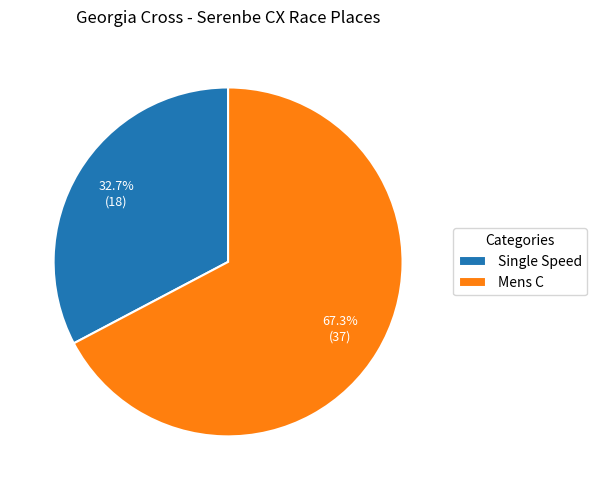

The Mens C slice represents 67% of the pie. True or false?

True